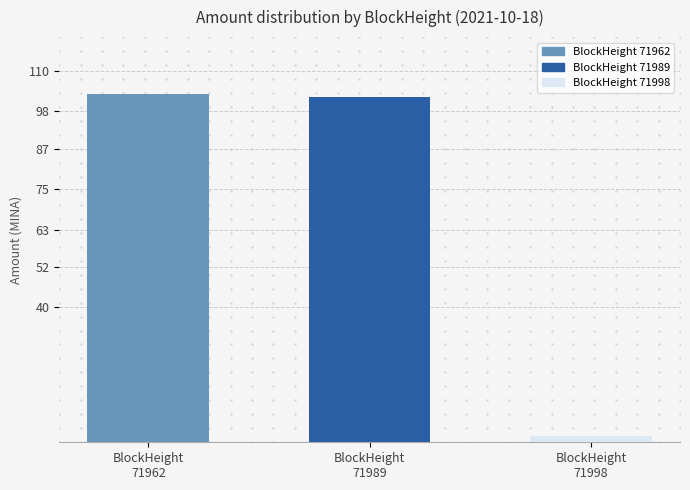

What is the ratio of the value at BlockHeight
71962 to the value at BlockHeight
71998?

51.6